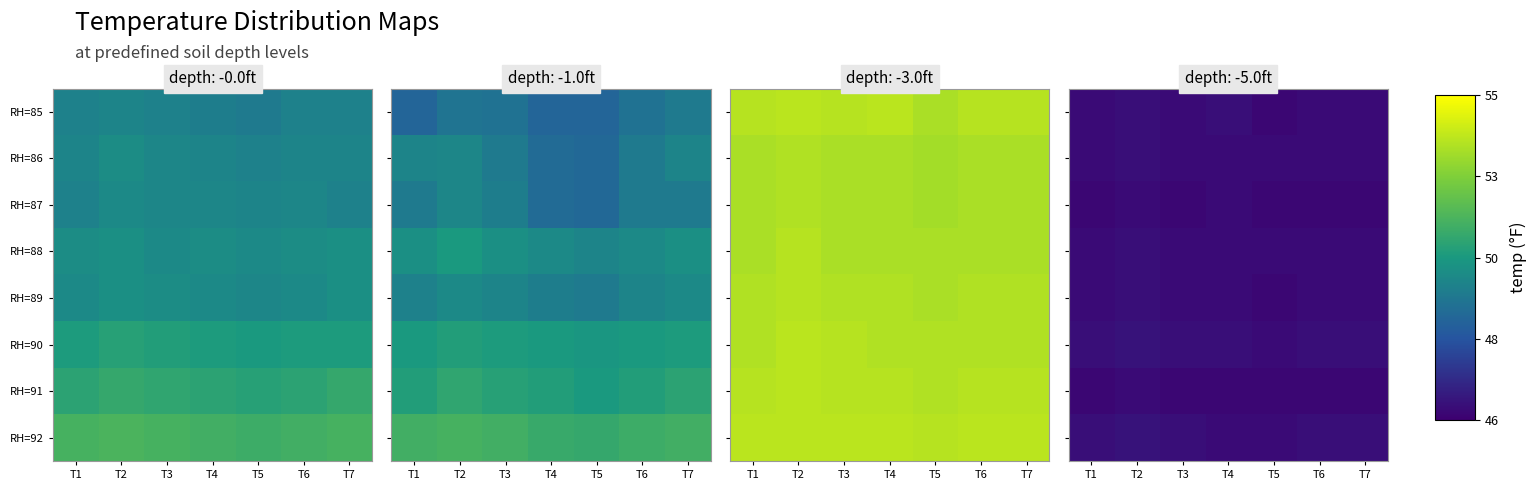

Count the RH=91 values in the range 46 to 47.

7